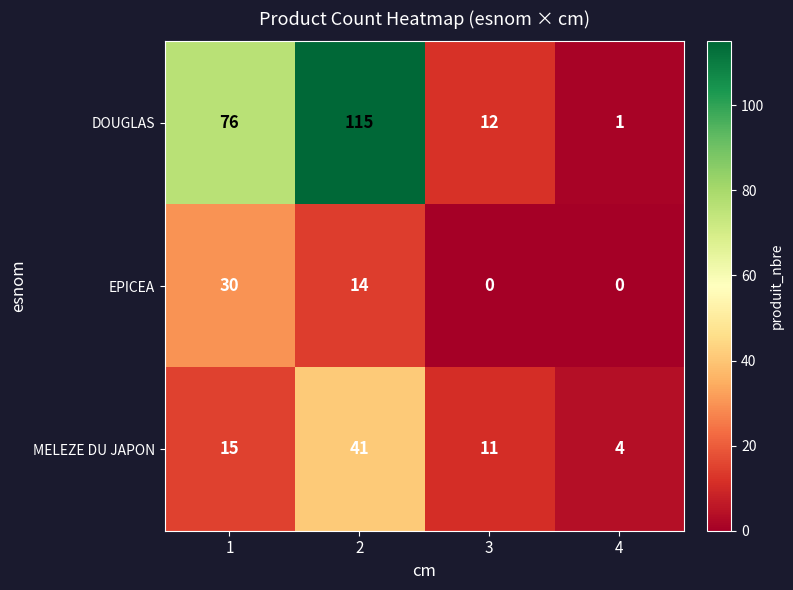

At how many categories does at least one series exceed 45?

2